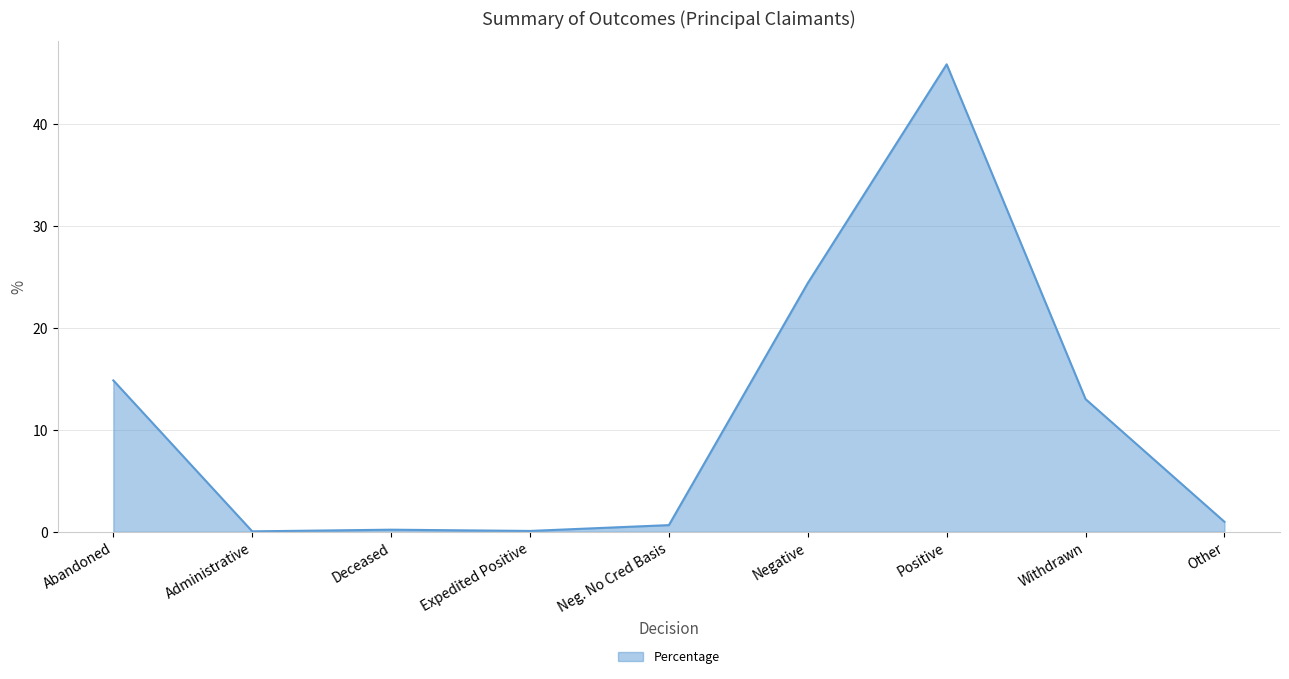

What position from the right is Abandoned?

9